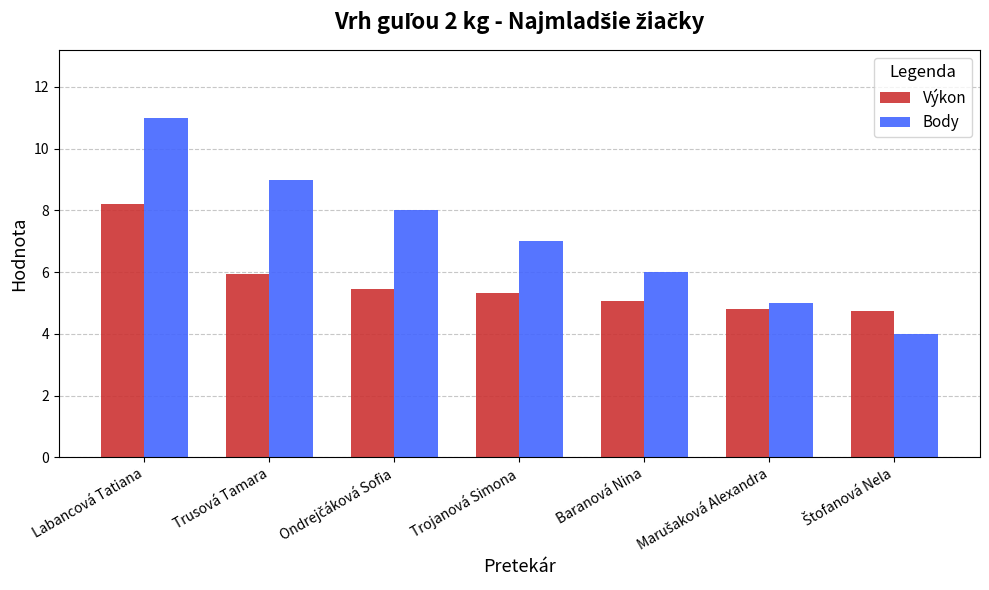

What is the smallest value displayed?

4.0